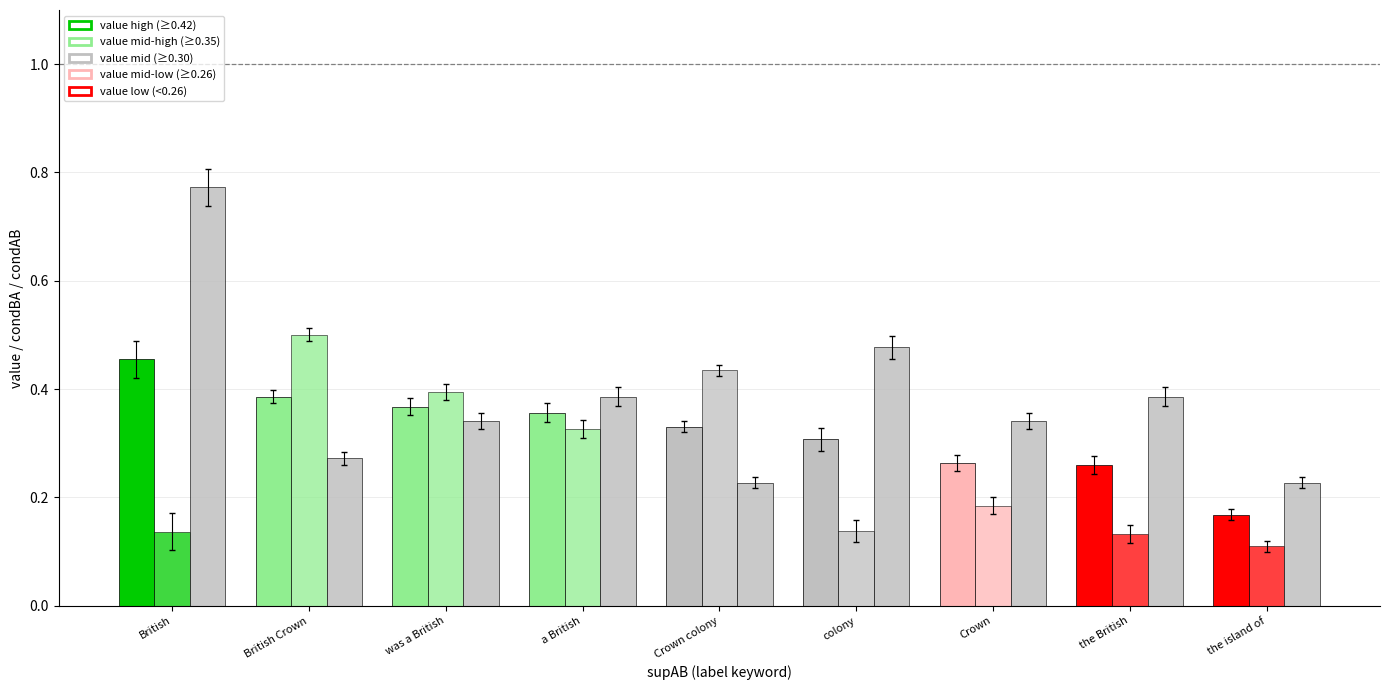

Reading right to left, extract all data points from this chart.

value: 0.2	0.3	0.3	0.3	0.3	0.4	0.4	0.4	0.5
condBA: 0.1	0.1	0.2	0.1	0.4	0.3	0.4	0.5	0.1
condAB: 0.2	0.4	0.3	0.5	0.2	0.4	0.3	0.3	0.8